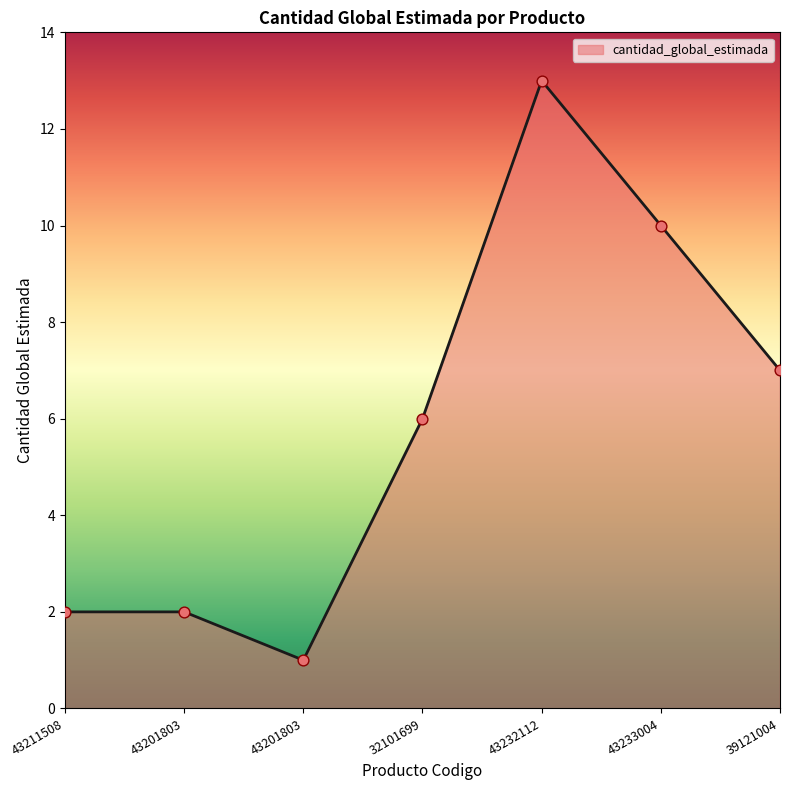

Which has a higher value, 43201803 or 43211508?

43201803